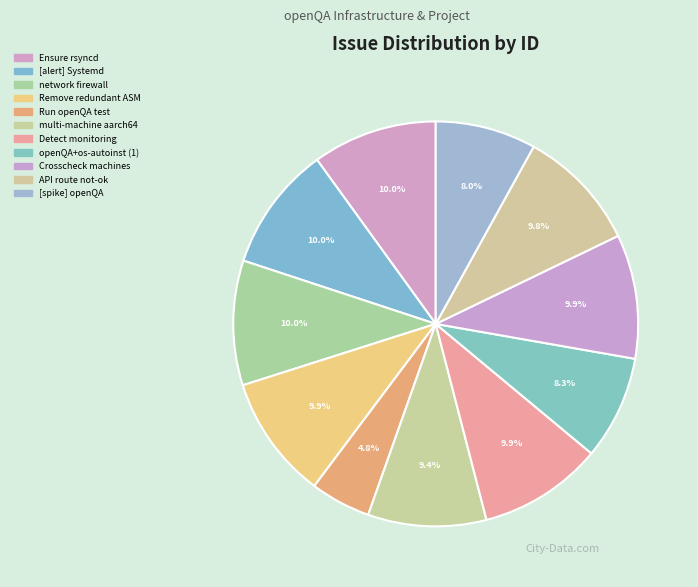

To the nearest percent, what is the average slice percentage?

9%